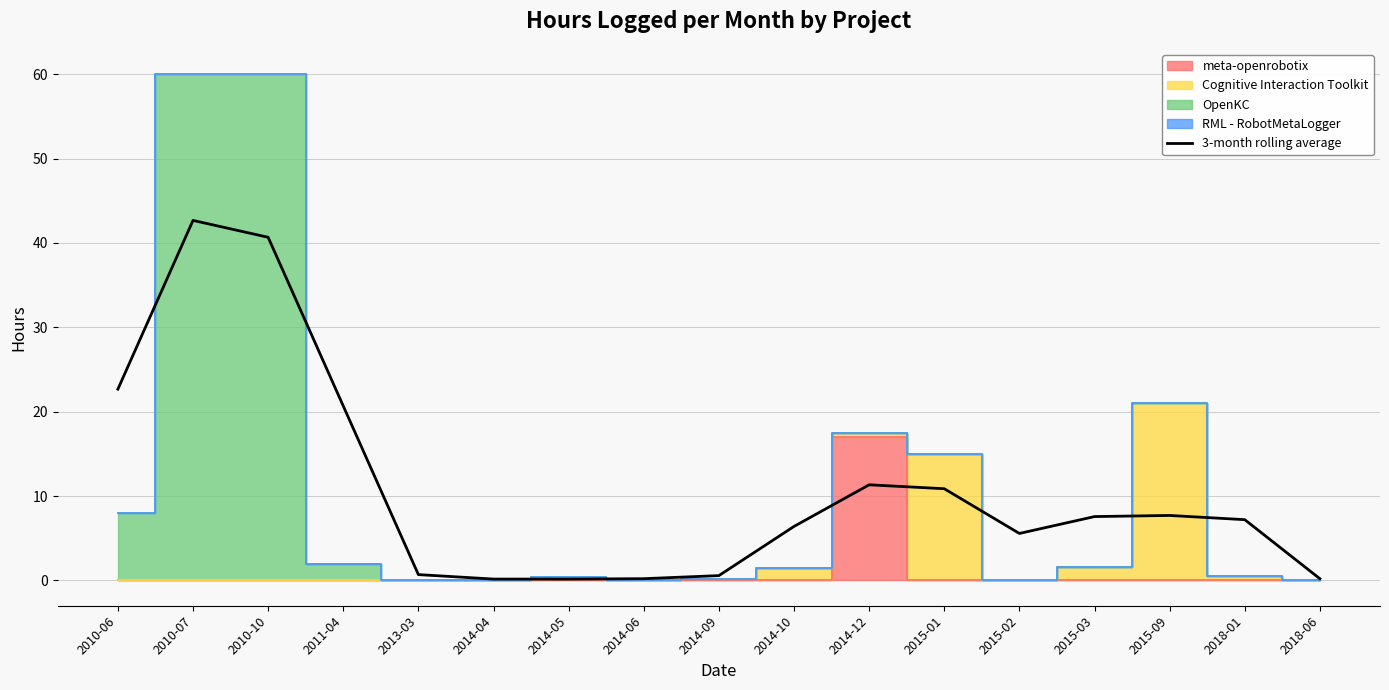

How many values are below 7?

8